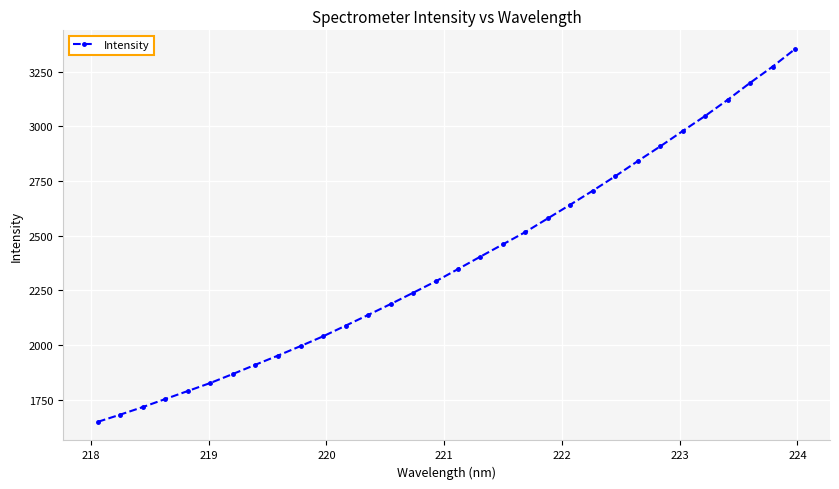

What is the minimum value shown in the chart?

1647.9